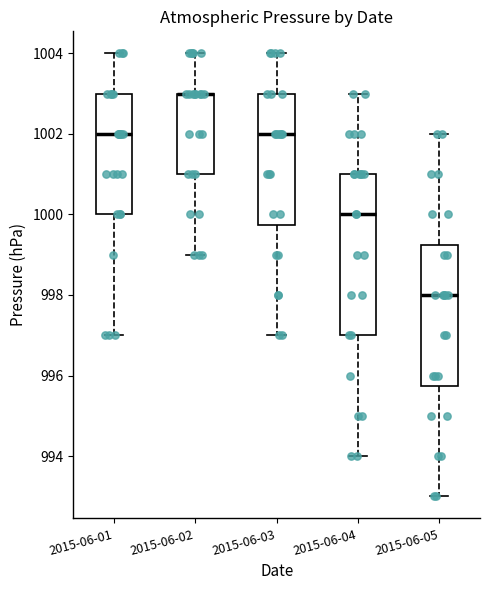

Reading left to right, transcribe this box plot: for each box, give where its median line is, the range the box spans, and where its two whiskers end, as read against the y-axis. The values are not printed on the chart, so give them approximately, as read against the axis.

2015-06-01: median 1002.0, box 1000.0 to 1003.0, whiskers 997.0 to 1004.0
2015-06-02: median 1003.0 (drawn on the box's upper edge), box 1001.0 to 1003.0, whiskers 999.0 to 1004.0
2015-06-03: median 1002.0, box 999.8 to 1003.0, whiskers 997.0 to 1004.0
2015-06-04: median 1000.0, box 997.0 to 1001.0, whiskers 994.0 to 1003.0
2015-06-05: median 998.0, box 995.8 to 999.2, whiskers 993.0 to 1002.0